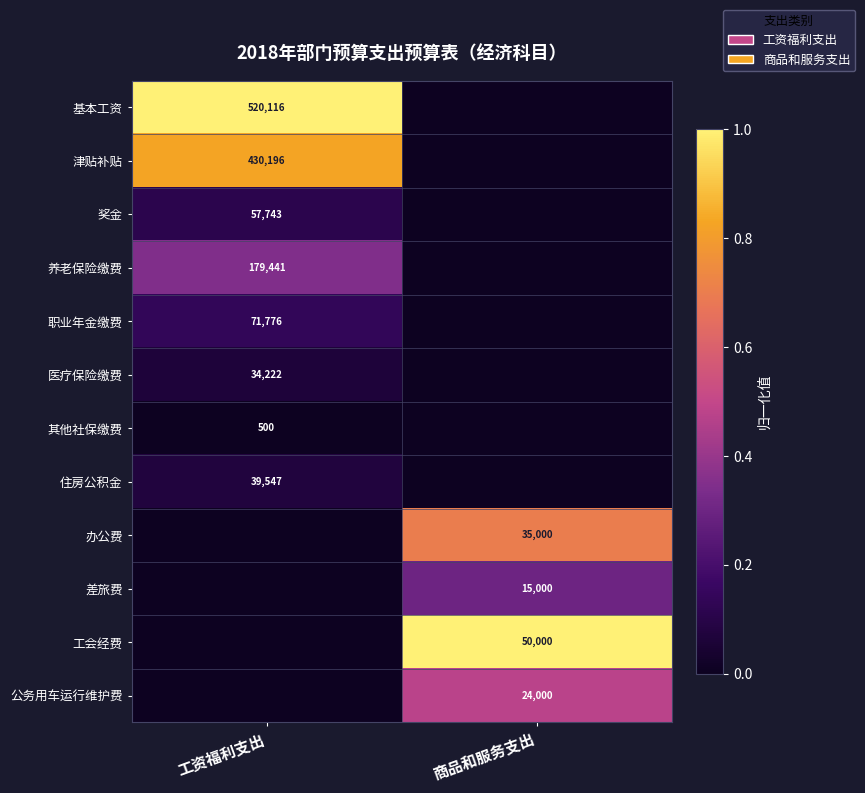

Between 工资福利支出 and 商品和服务支出, which is larger?

工资福利支出